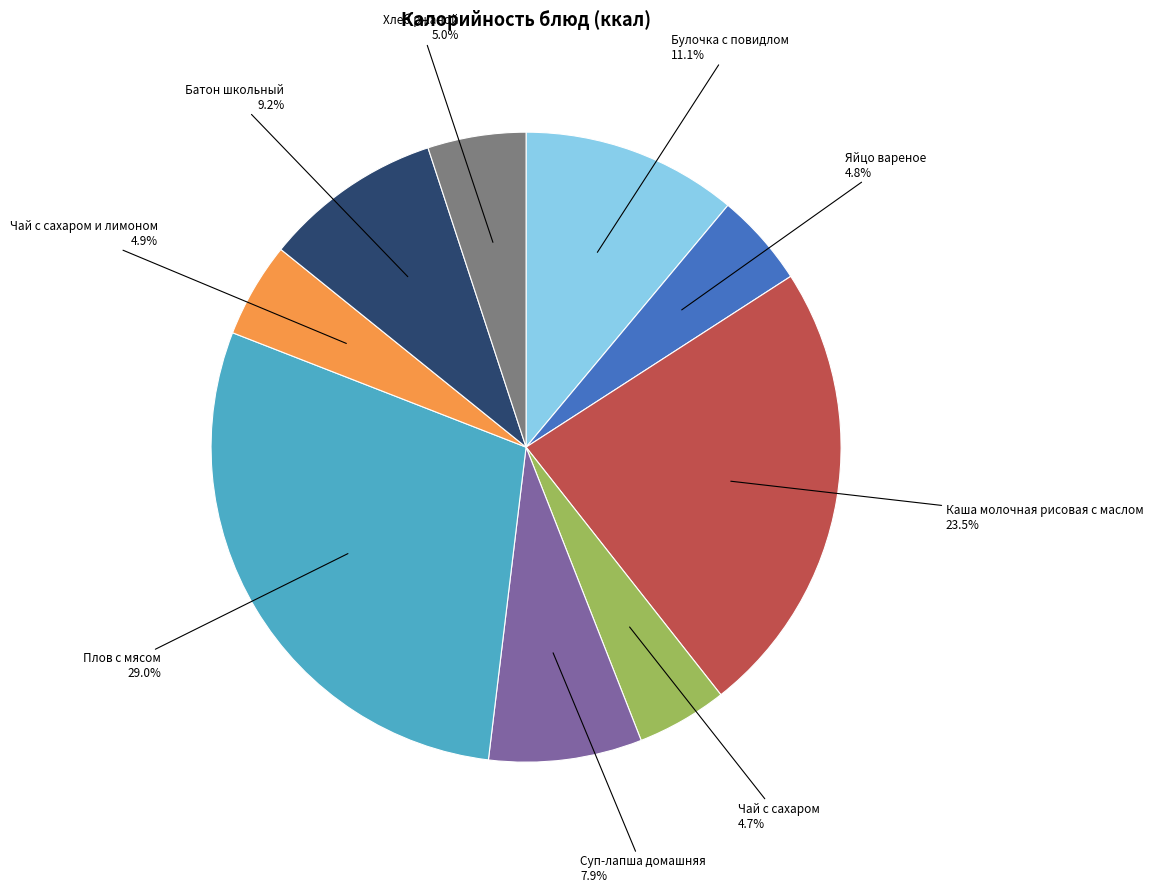

What is the ratio of the value at Чай с сахаром и лимоном to the value at Яйцо вареное?

1.0